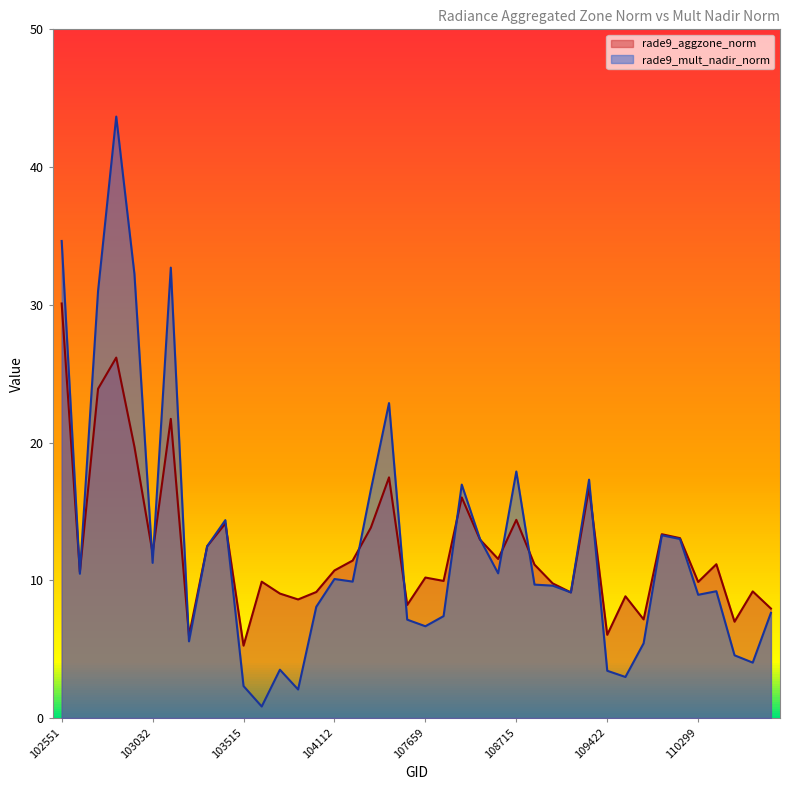

Where is the first local minimum for rade9_mult_nadir_norm?

102671